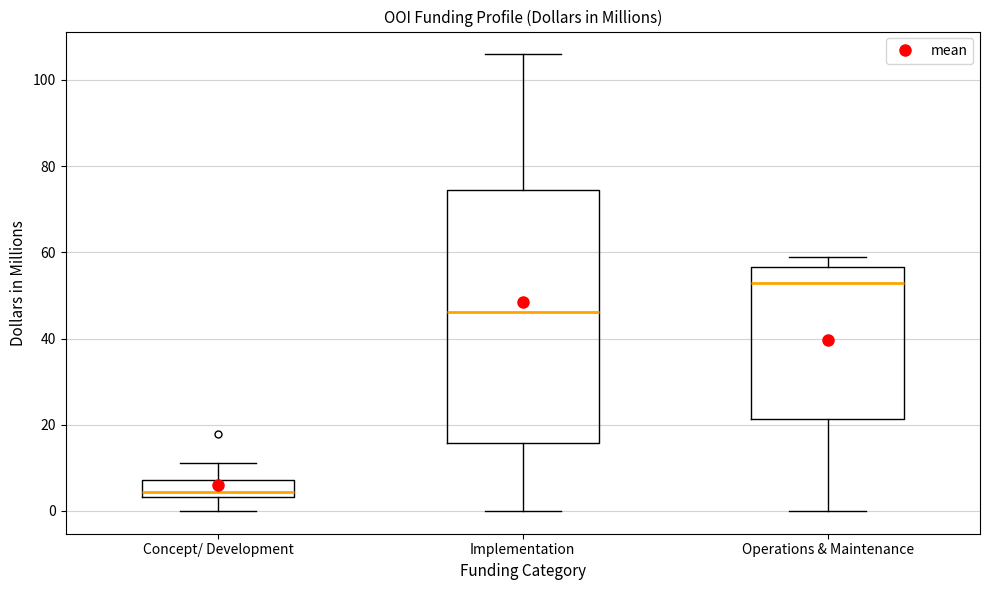

Where does the lower whisker of the box for Implementation end on the y-axis? The values are not printed on the chart, so give them approximately, as read against the axis.

0